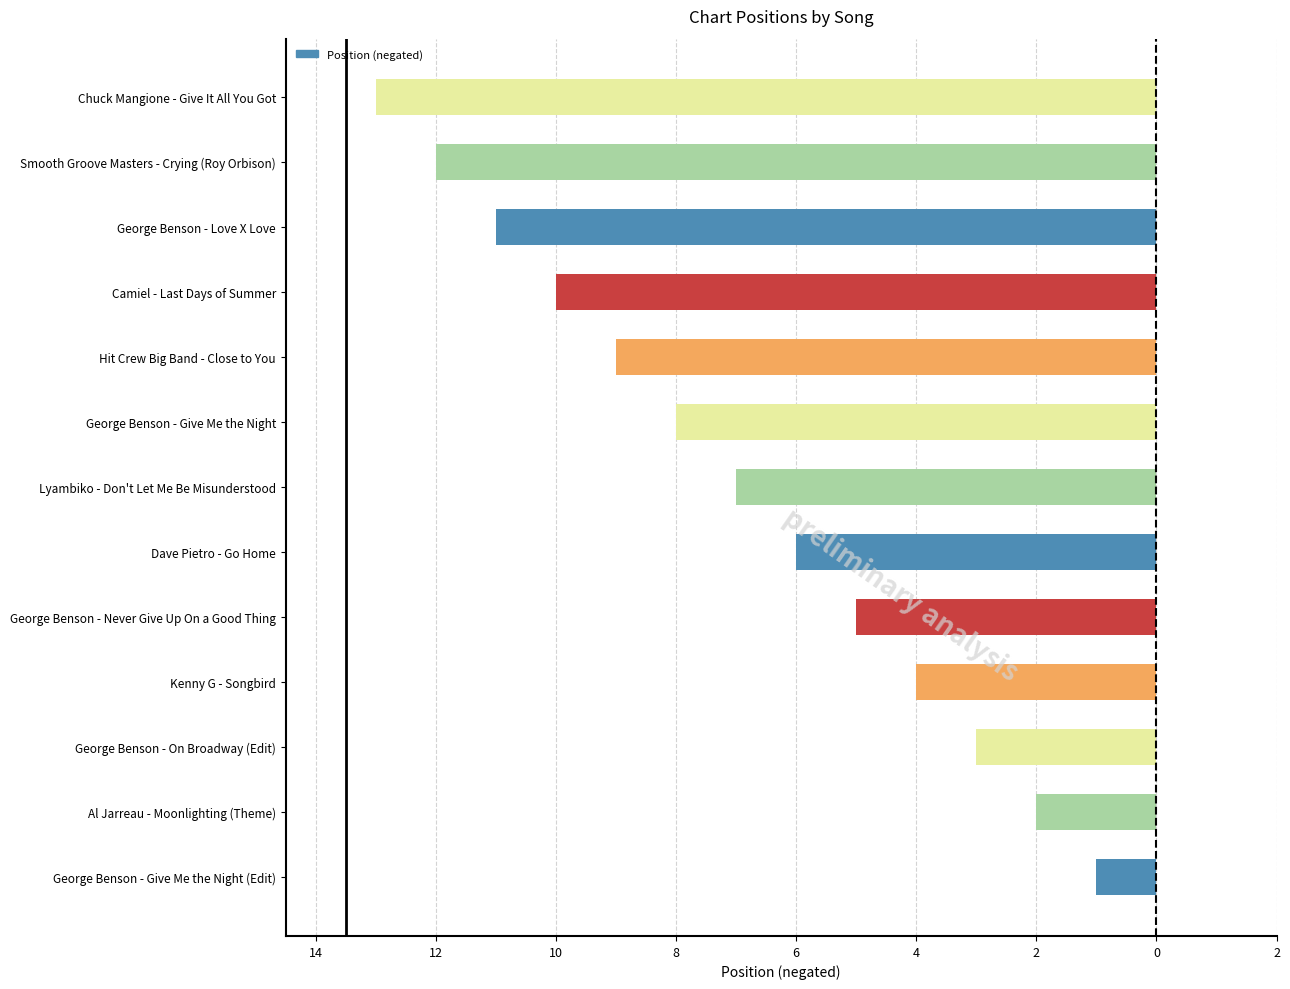

What is the sum of all values?

-91